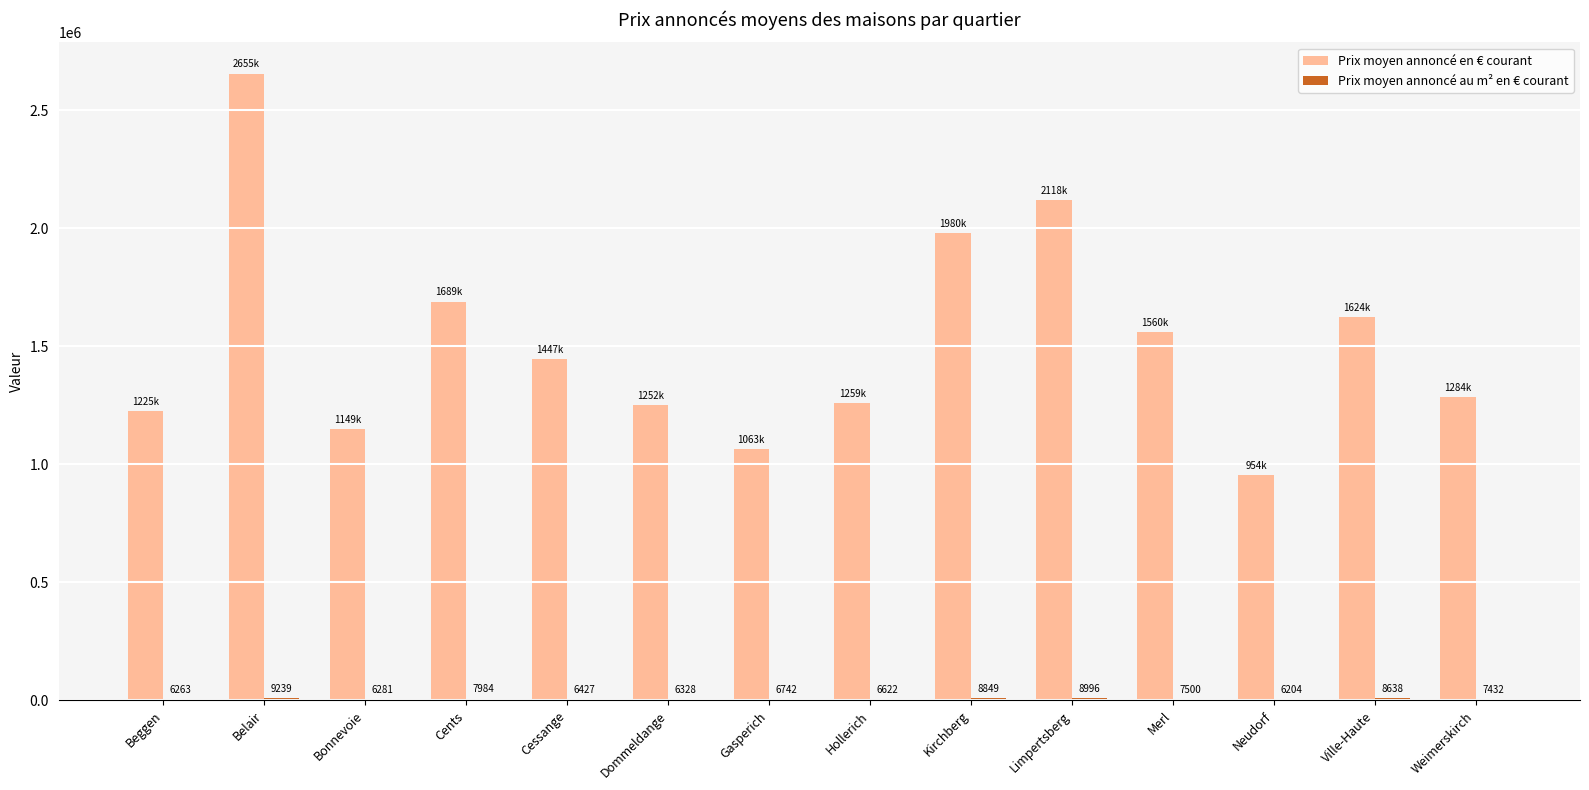

Is it true that Prix moyen annoncé en € courant equals 1689206.9 at Cents?

True